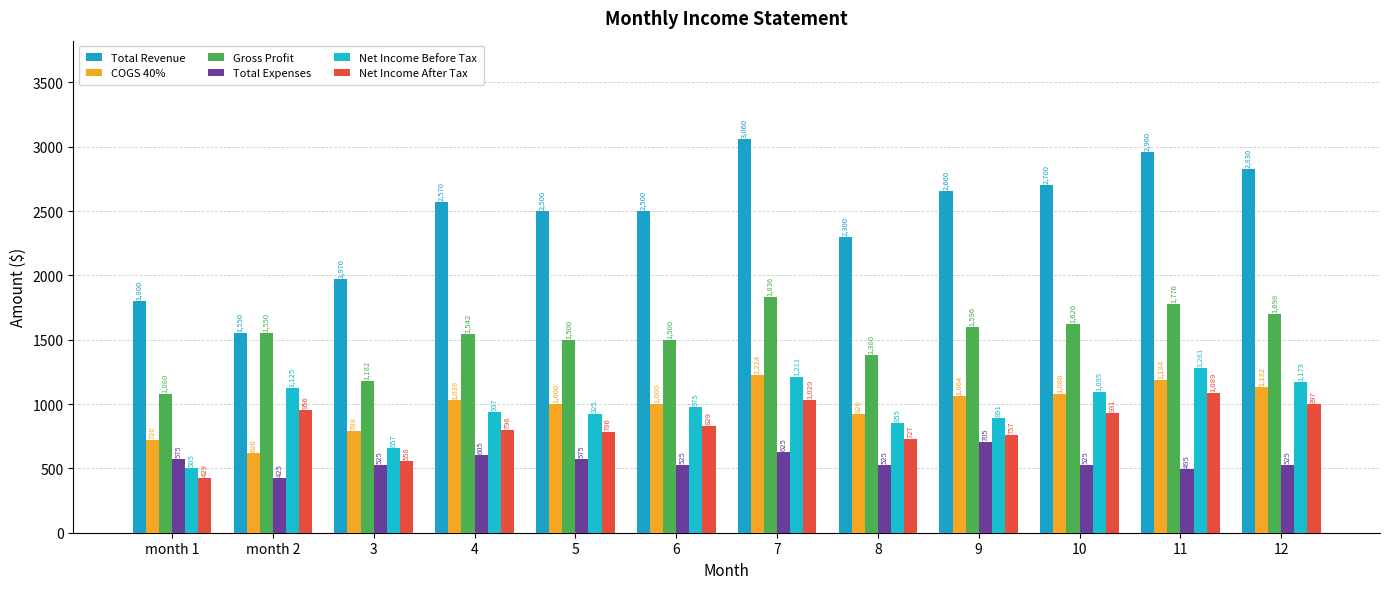

How many series are shown in this chart?

6